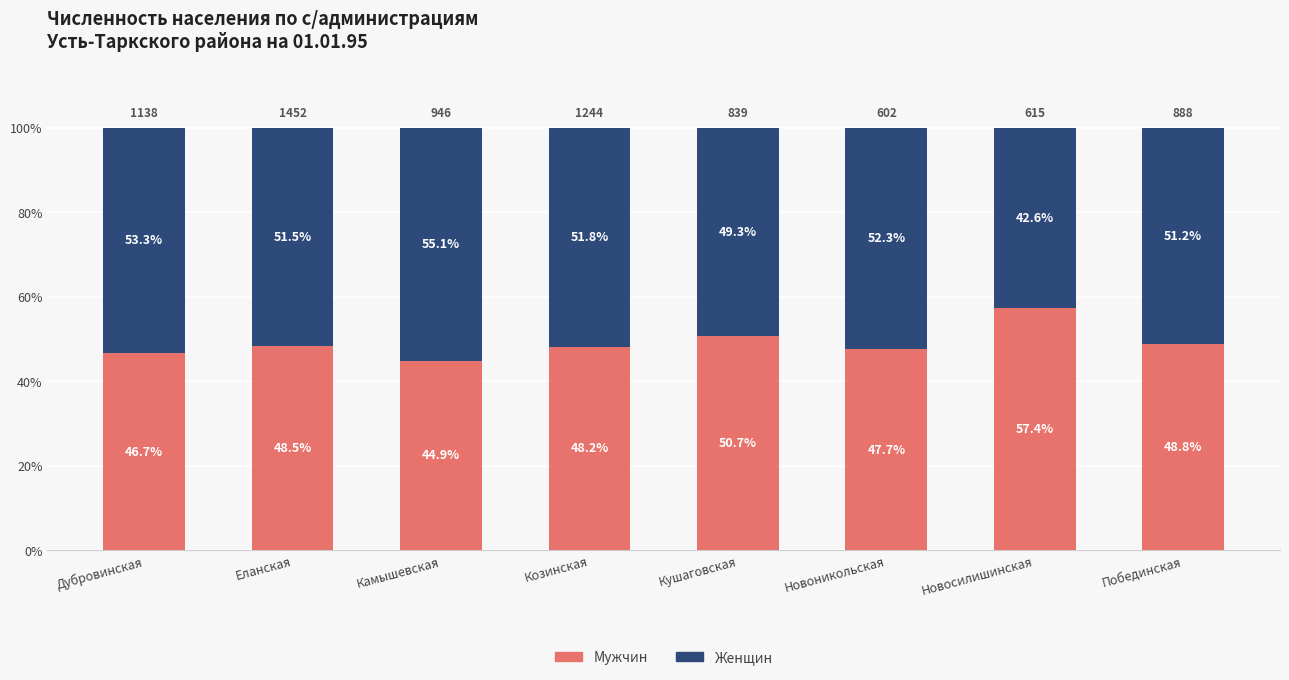

Rank the categories by Мужчин value from lowest to highest.

Камышевская, Дубровинская, Новоникольская, Козинская, Еланская, Побединская, Кушаговская, Новосилишинская